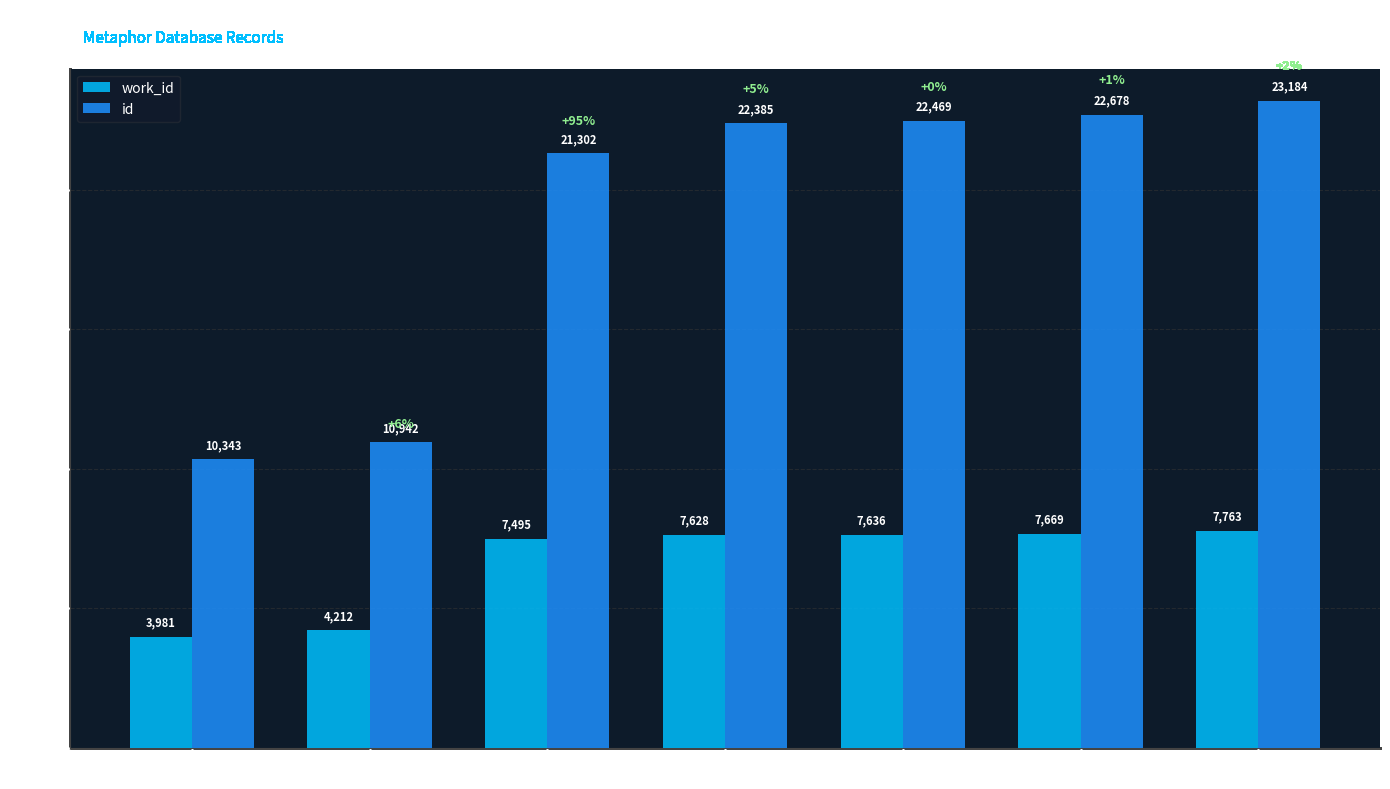

The value of id at Entry
10942 is 10942. True or false?

True